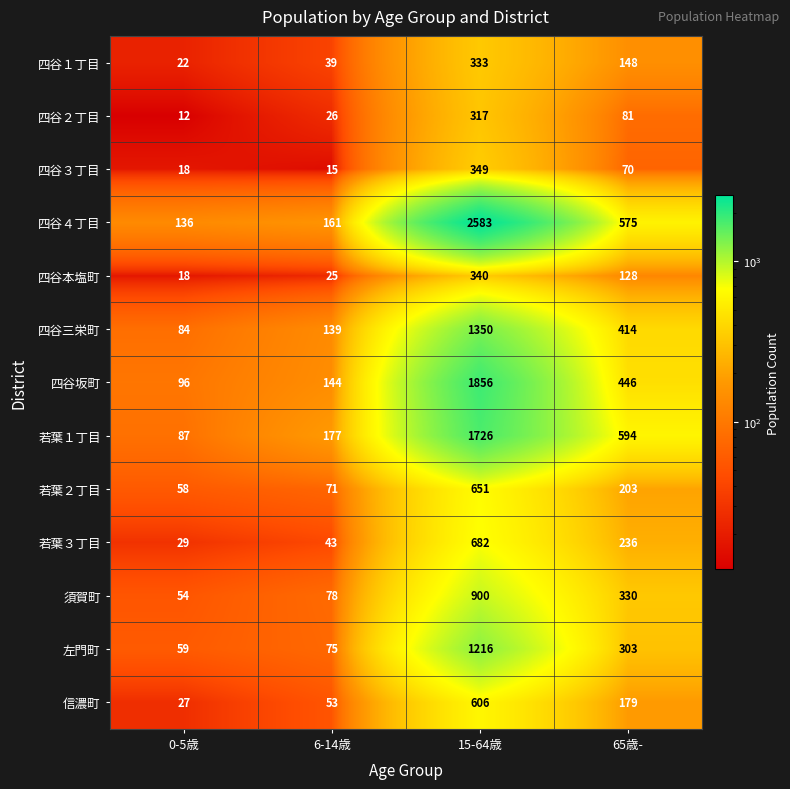

What is the maximum value for 若葉２丁目?

651